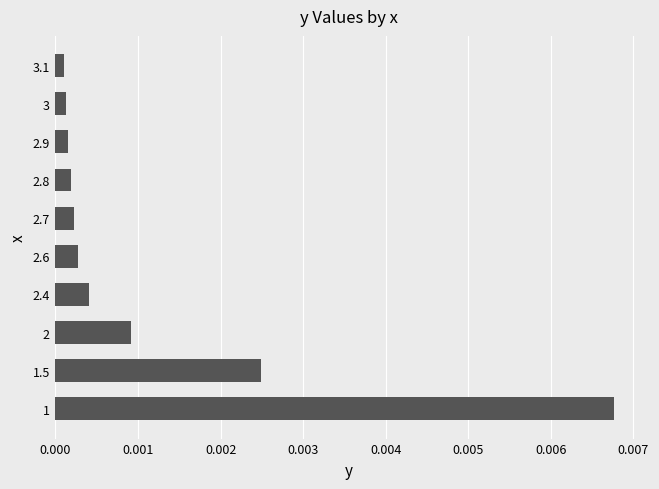

Are the bars horizontal?

Yes